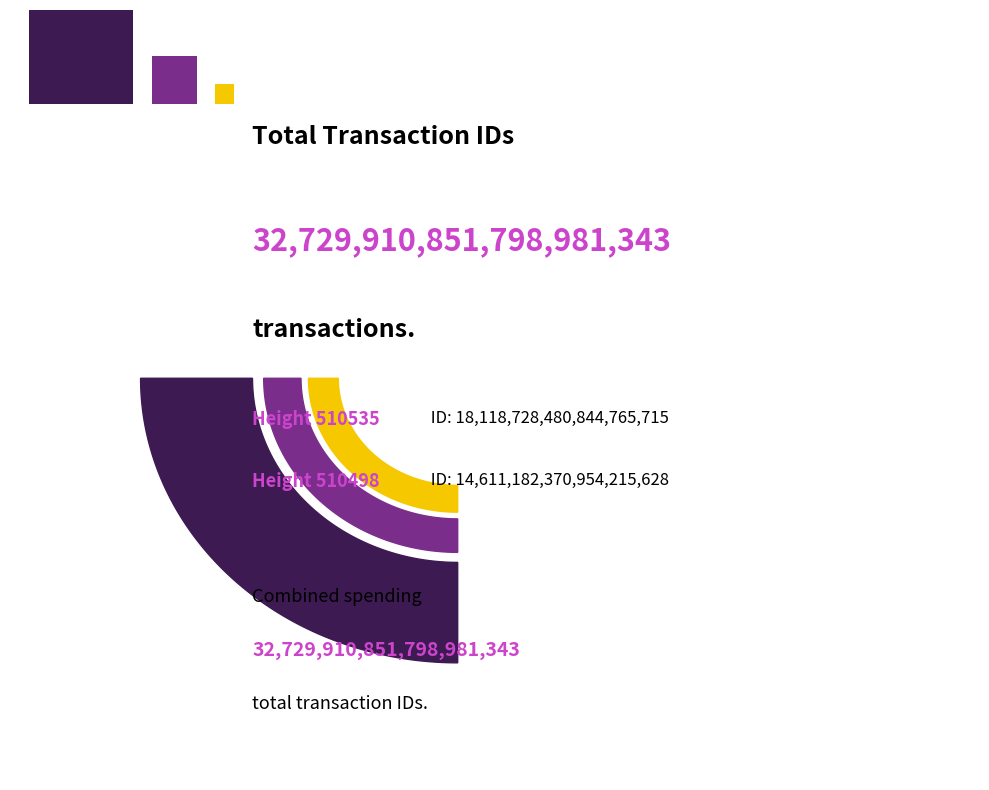

Which category accounts for the majority?

510535